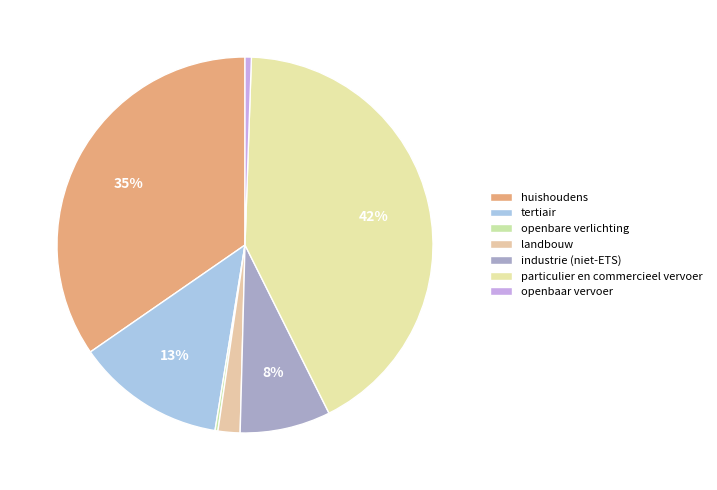

True or false: particulier en commercieel vervoer accounts for 42% of the total.

True